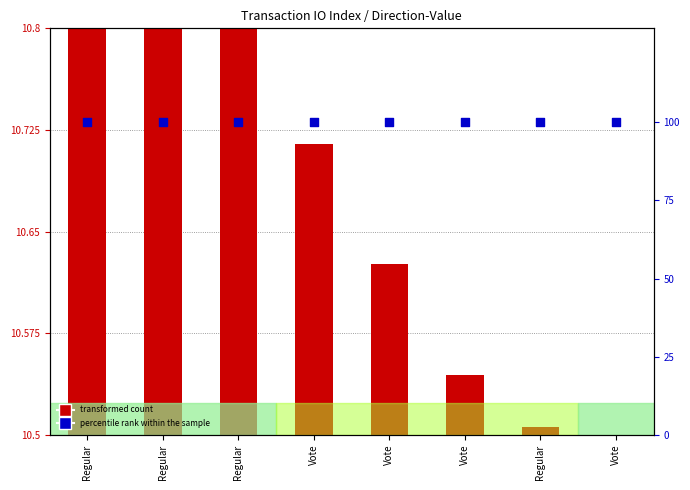

At which category is the sum across all series the highest?

Regular